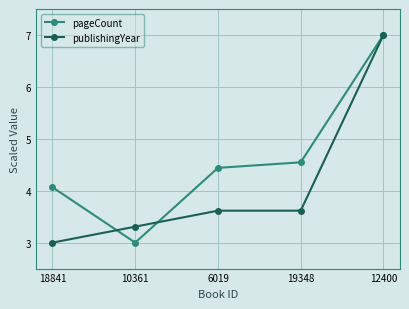

Which series changed the most between 10361 and 12400?

pageCount